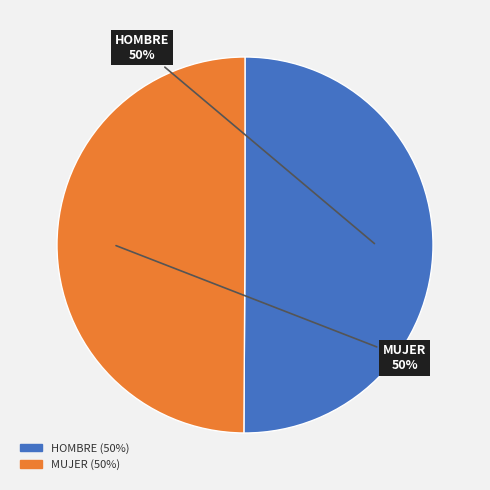

Approximately how many times larger is the value at MUJER compared to HOMBRE?

1.0